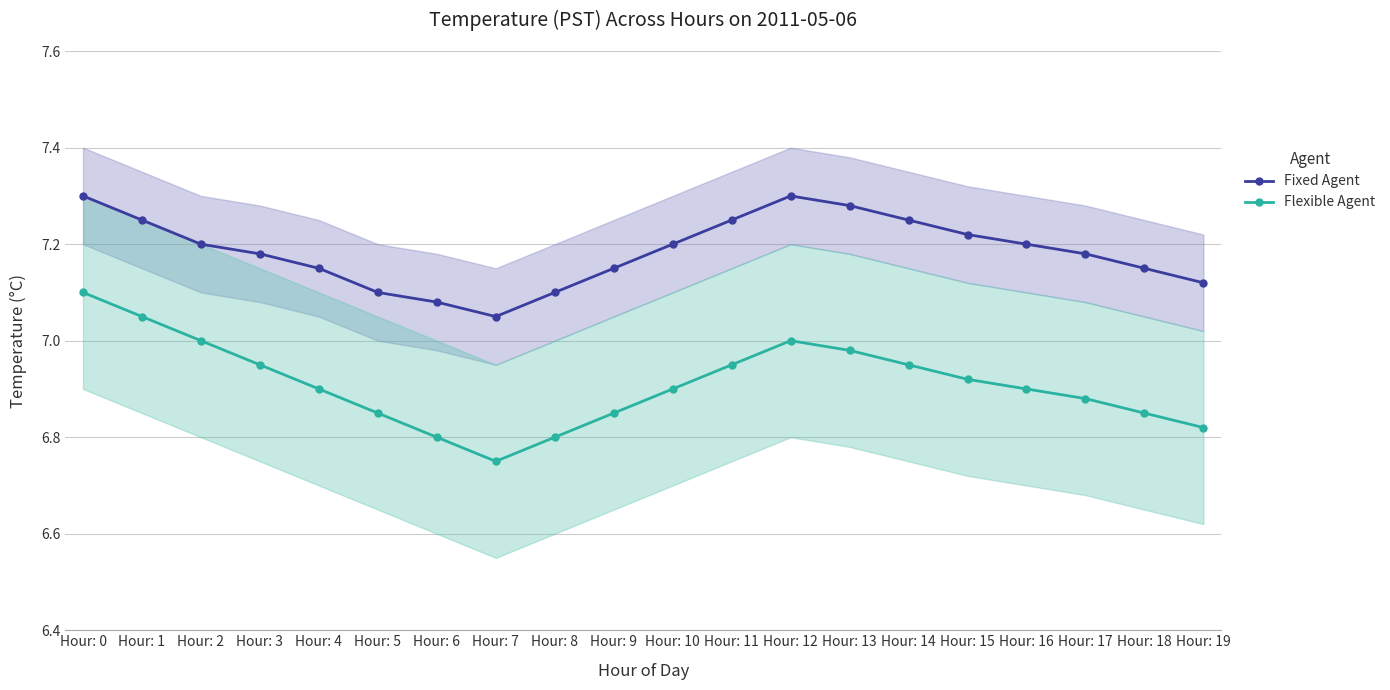

Is the value of Fixed Agent at Hour: 4 greater than the value of Flexible Agent at Hour: 12?

Yes